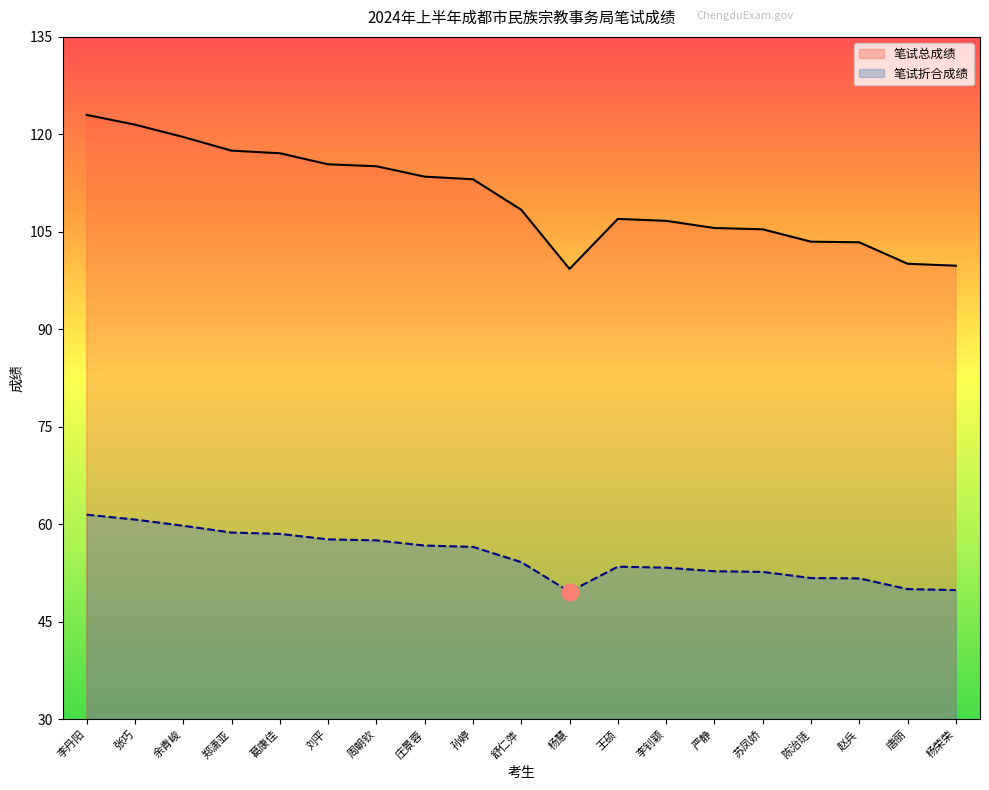

What position from the right is 周朝钦?

13